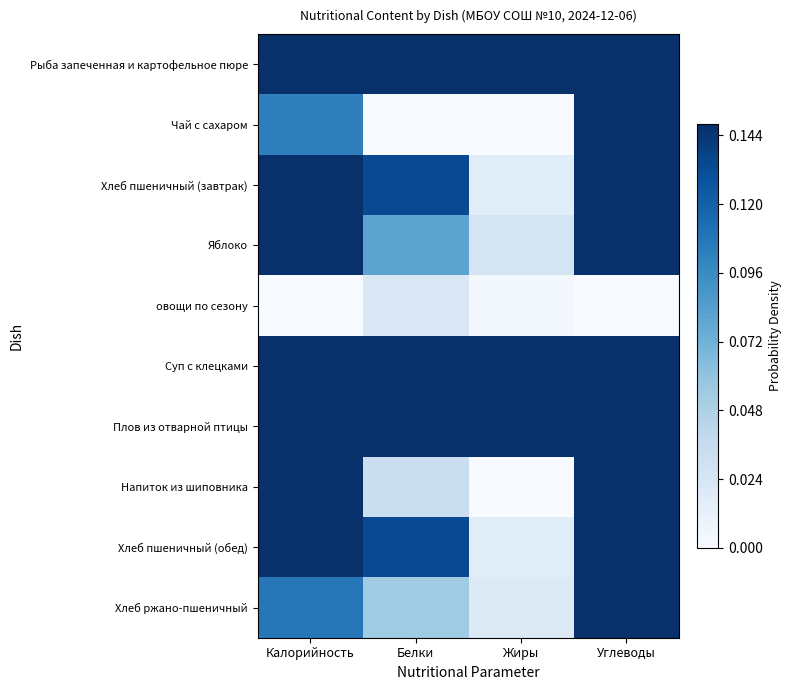

What is the spread (max minus min) of values at Жиры?

1.0